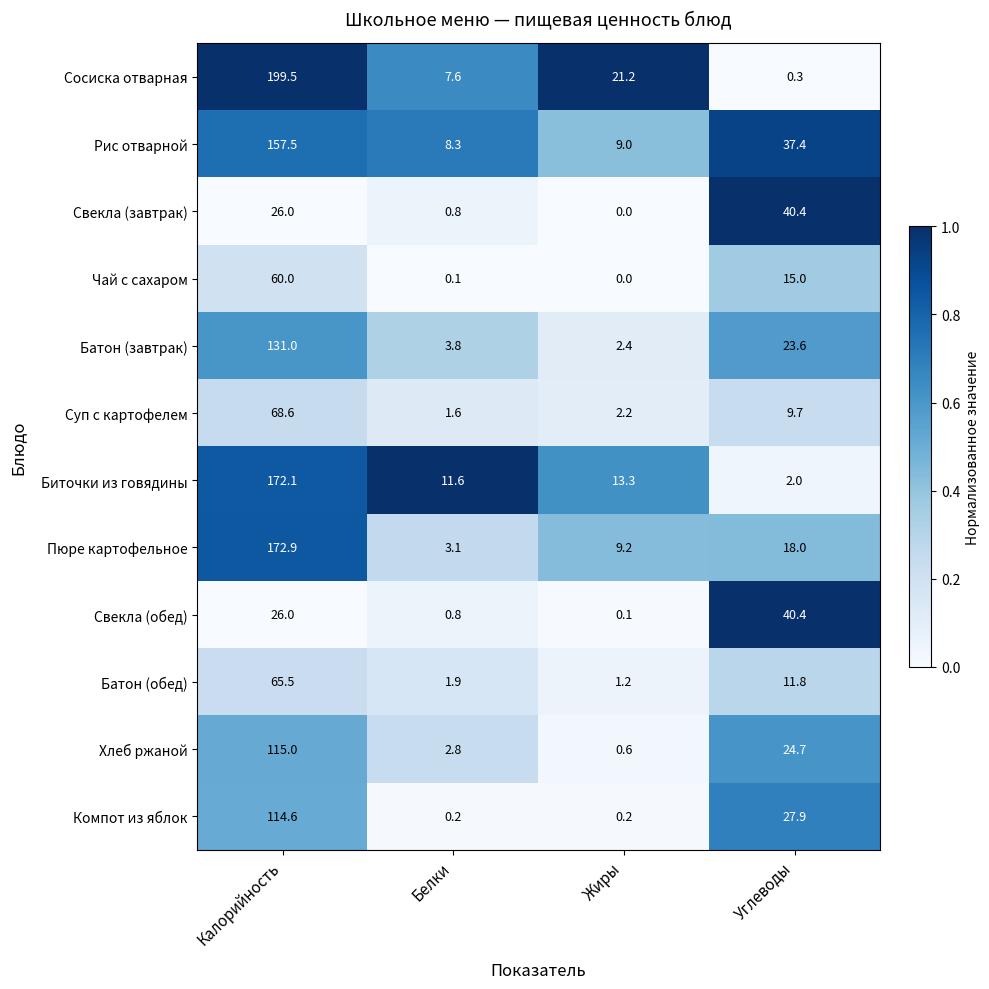

At which label does Хлеб ржаной first exceed 24?

Калорийность